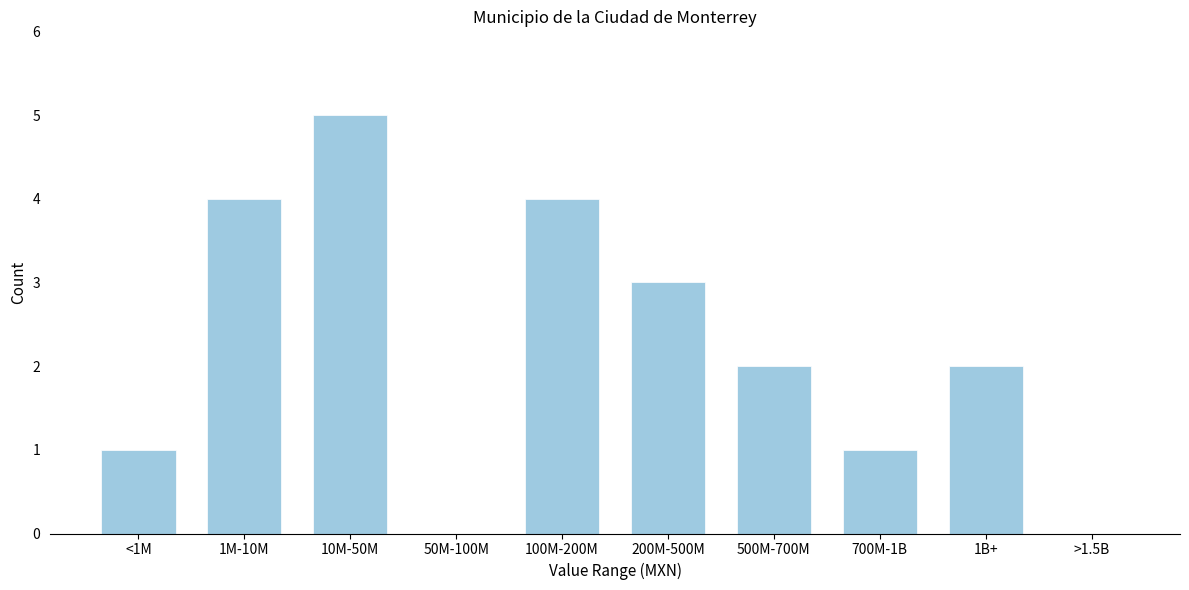

Reading left to right, transcribe all the data shown in this chart.

<1M=1	1M-10M=4	10M-50M=5	50M-100M=0	100M-200M=4	200M-500M=3	500M-700M=2	700M-1B=1	1B+=2	>1.5B=0